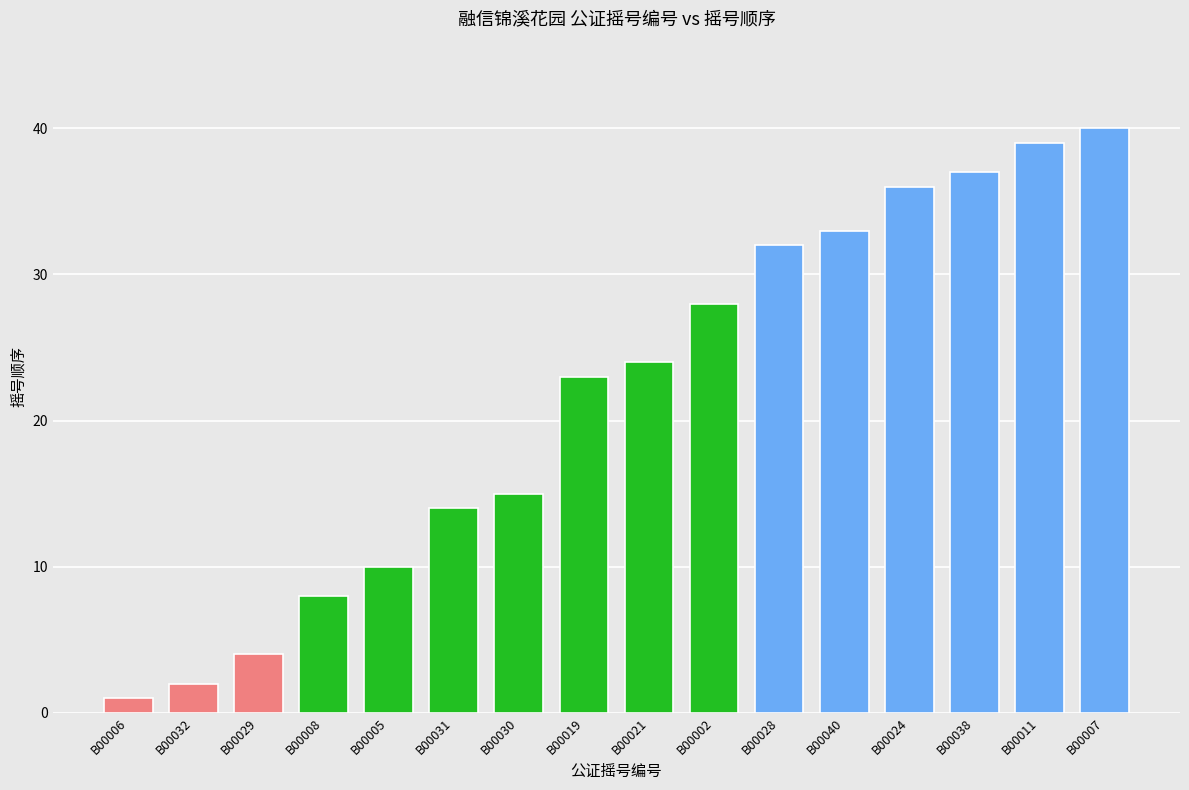

The chart shows a value of 14 at B00031. True or false?

True